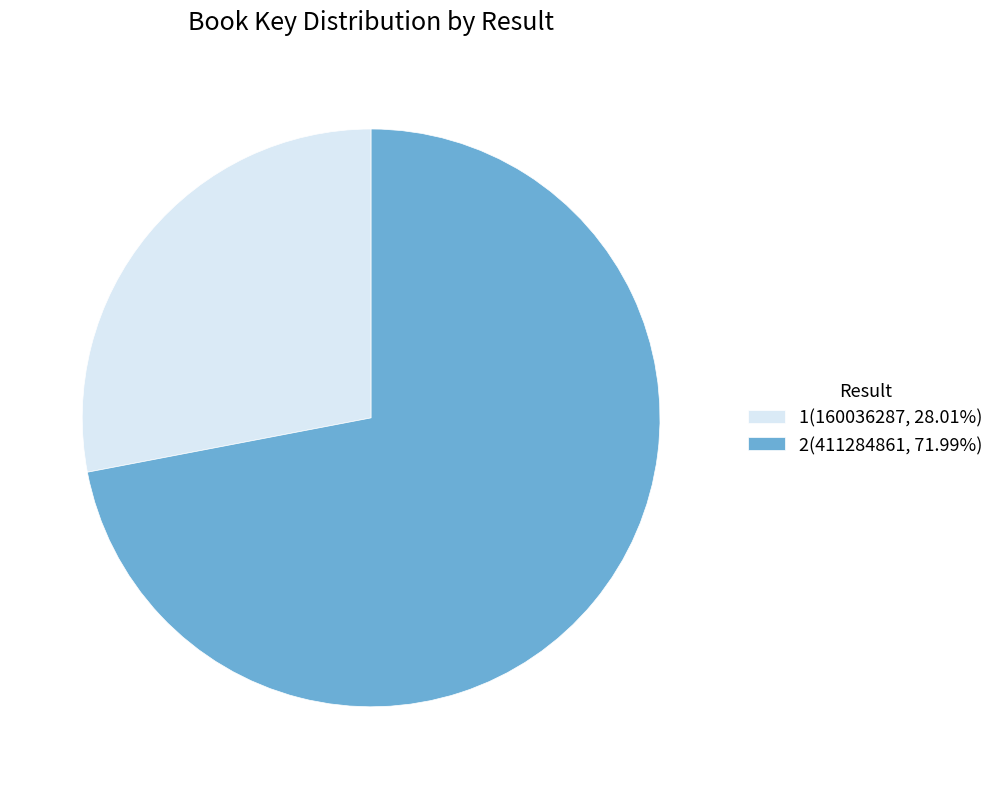

Combined, do 2(411284861, 71.99%) and 1(160036287, 28.01%) account for over 50%?

Yes